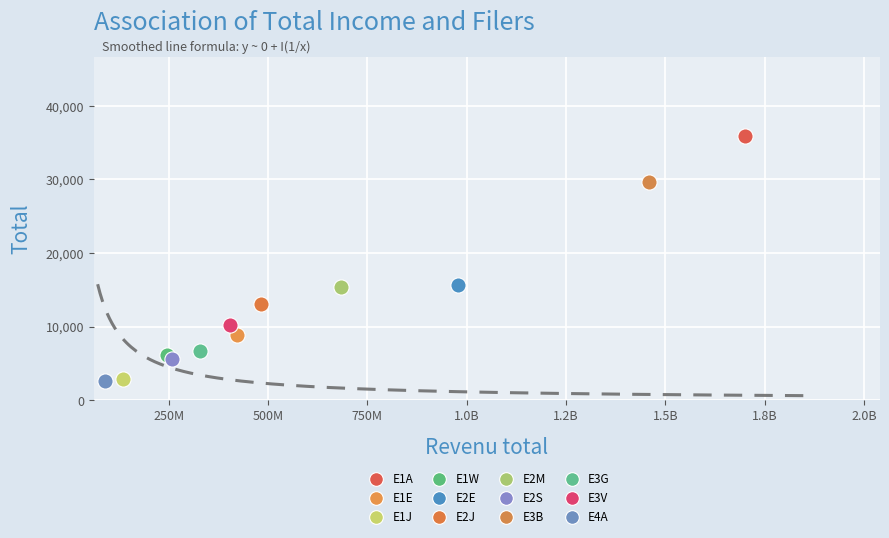

What are all the series names shown in the legend?

E1A, E1E, E1J, E1W, E2E, E2J, E2M, E2S, E3B, E3G, E3V, E4A